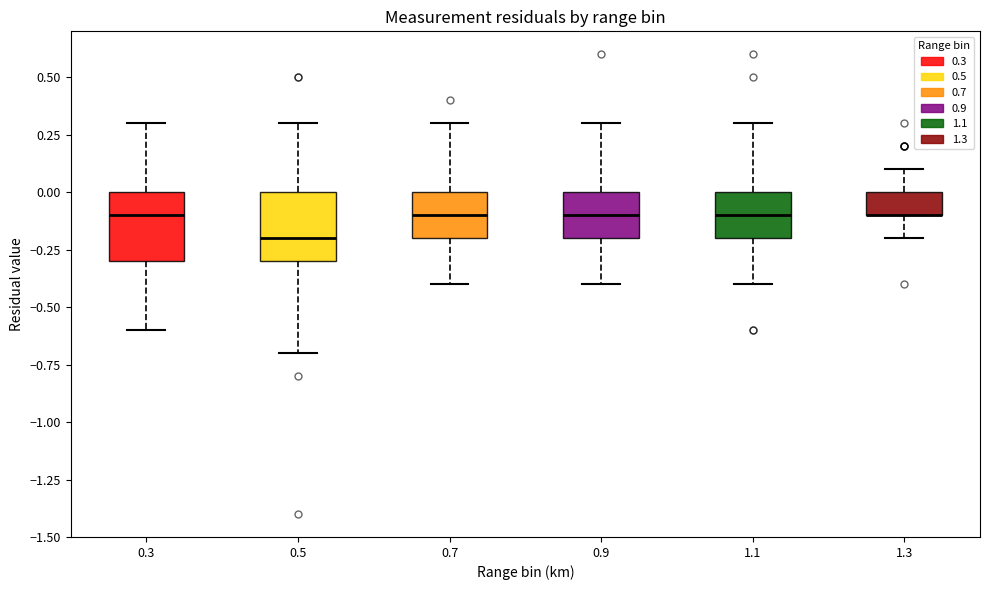

Where does the median line of the box at x = 0.5 sit on the y-axis? The values are not printed on the chart, so give them approximately, as read against the axis.

-0.2